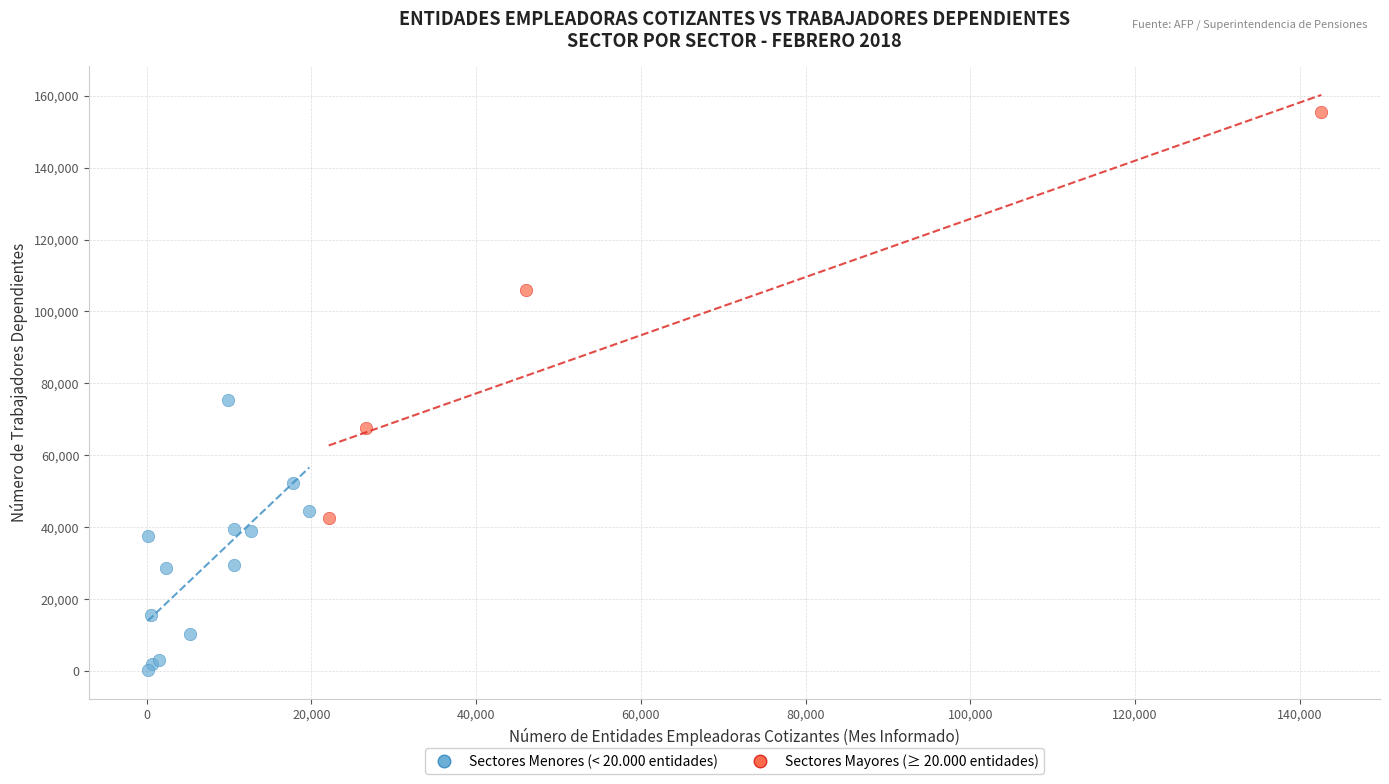

Which series has the largest Y range (max minus min)?

Sectores Mayores (≥ 20.000 entidades)